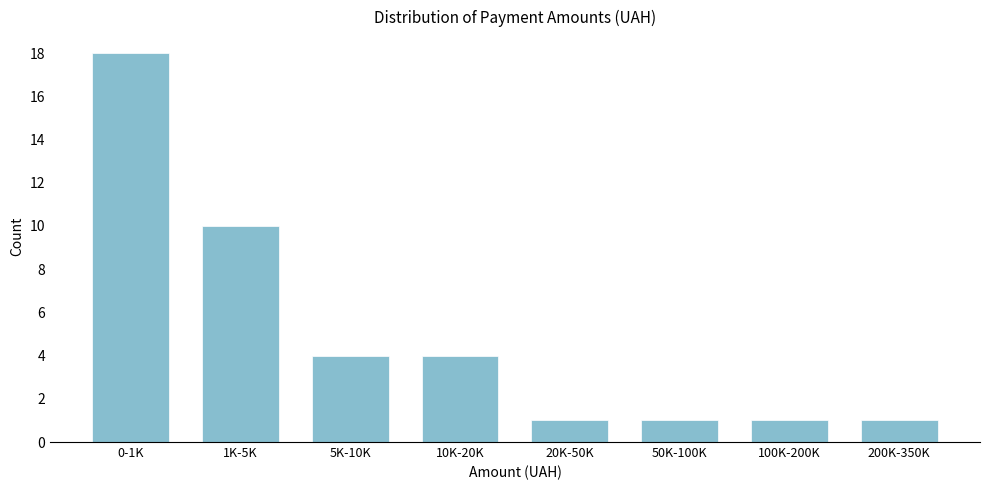

Reading left to right, extract all data points from this chart.

0-1K=18	1K-5K=10	5K-10K=4	10K-20K=4	20K-50K=1	50K-100K=1	100K-200K=1	200K-350K=1